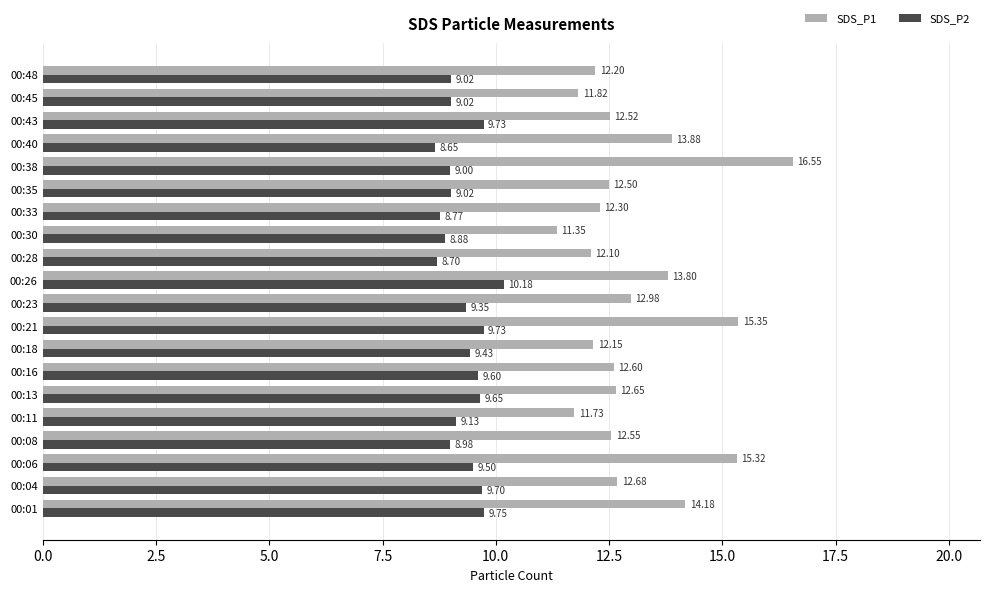

List the series in order of their peak value, highest first.

SDS_P1, SDS_P2